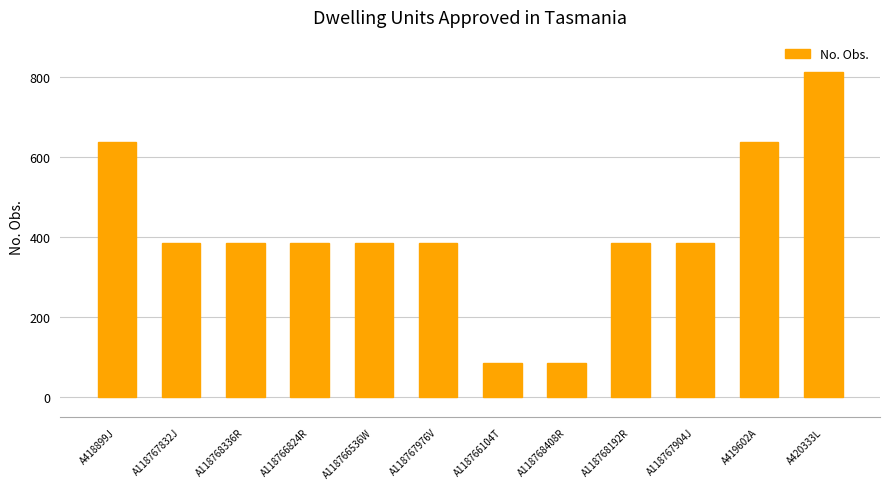

What is the ratio of the value at A118768408R to the value at A118766824R?

0.2